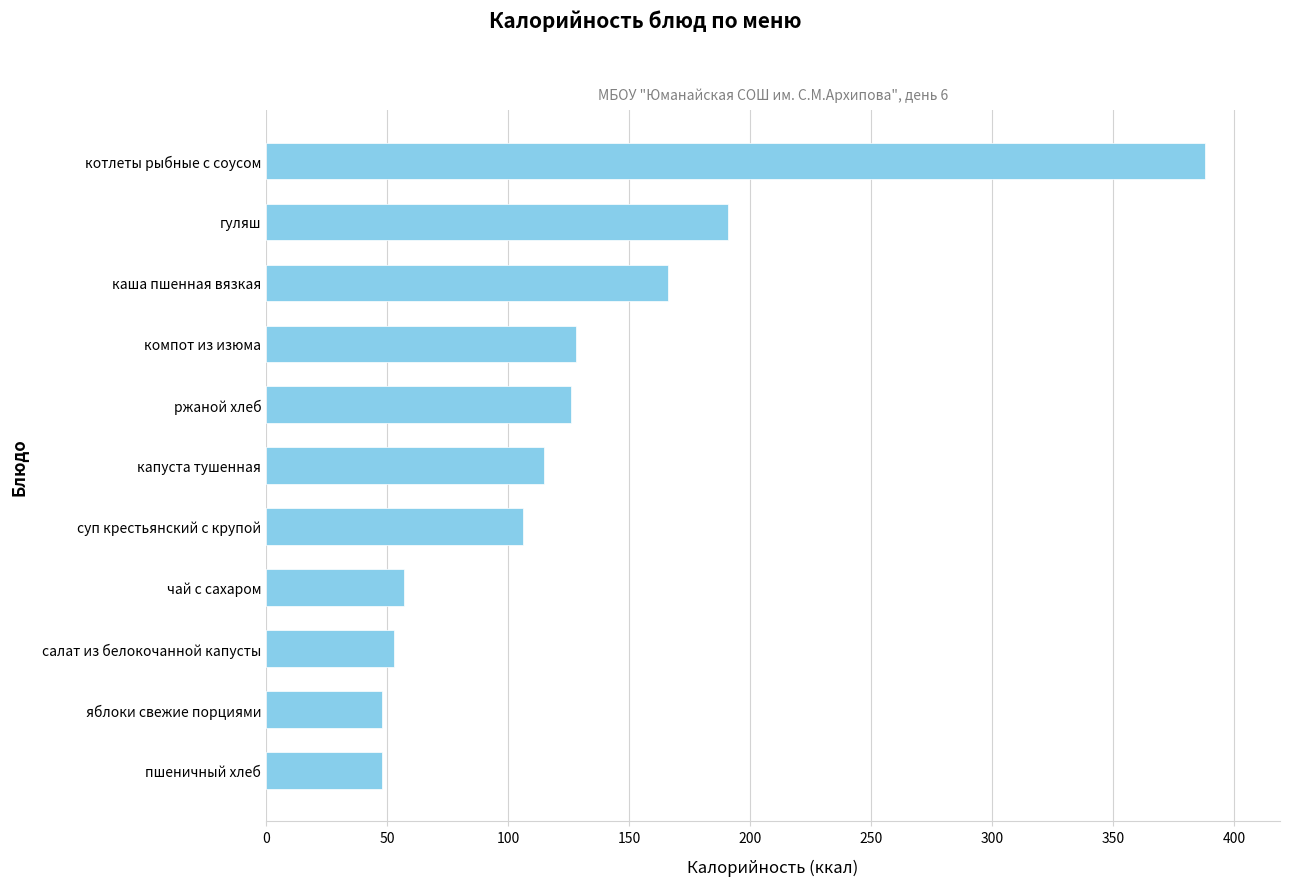

The value at гуляш is 283. True or false?

False